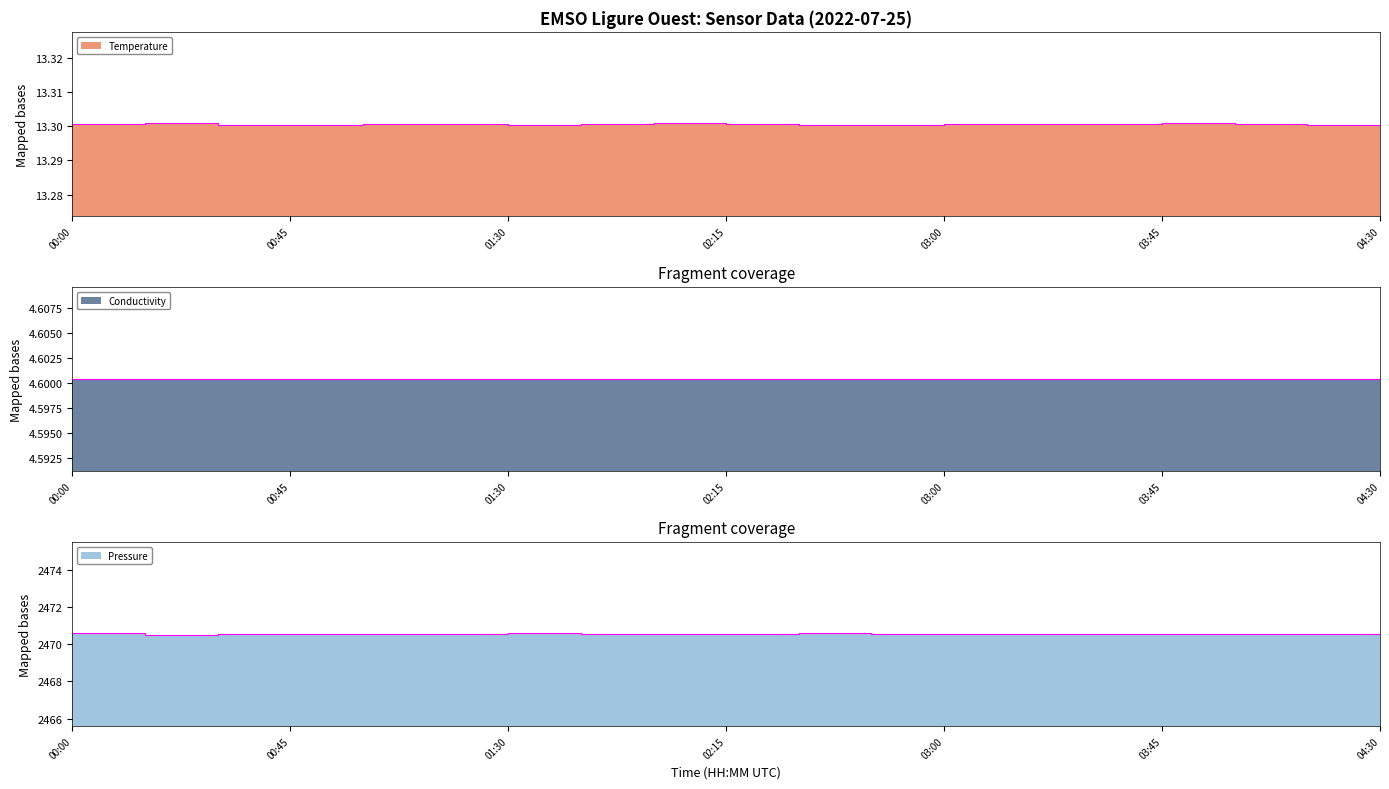

Is it true that Pressure equals 2470.6 at 02:45?

True